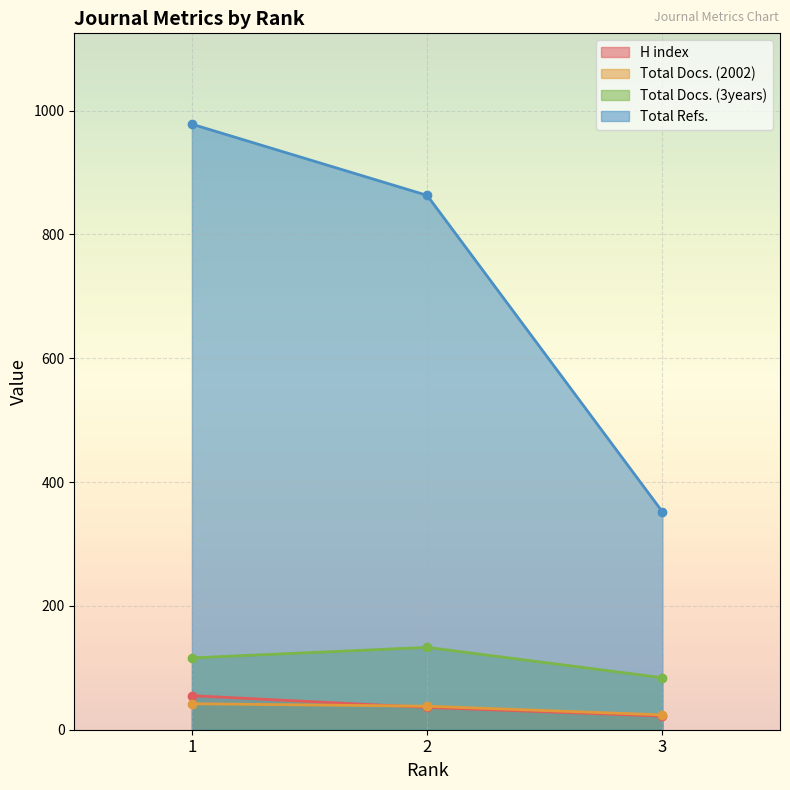

Reading left to right, what are all the values shown in this chart?

H index: 55	36	22
Total Docs. (2002): 42	38	24
Total Docs. (3years): 116	133	84
Total Refs.: 978	863	352